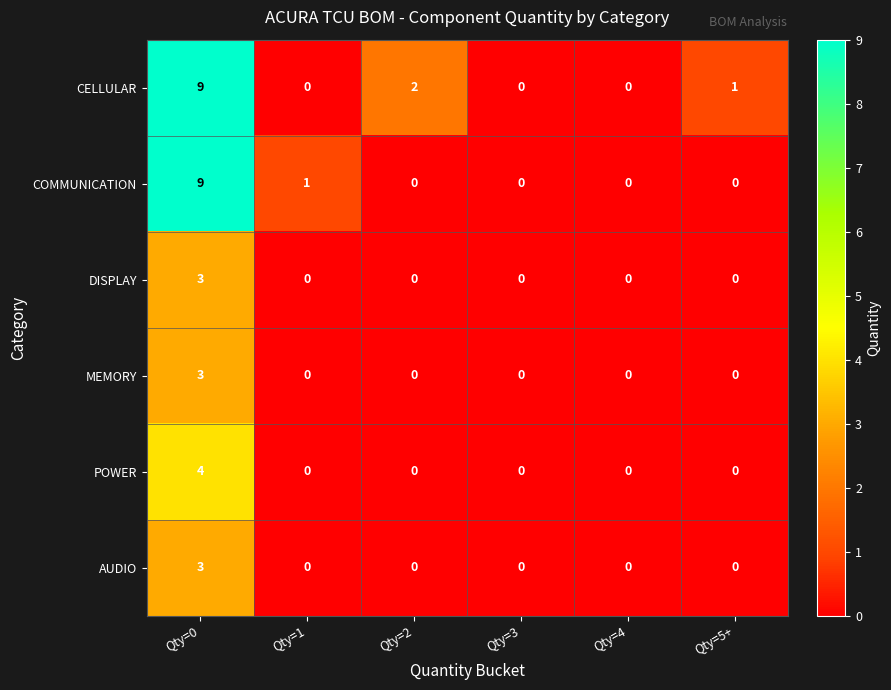

Is it true that COMMUNICATION equals 3 at Qty=0?

False